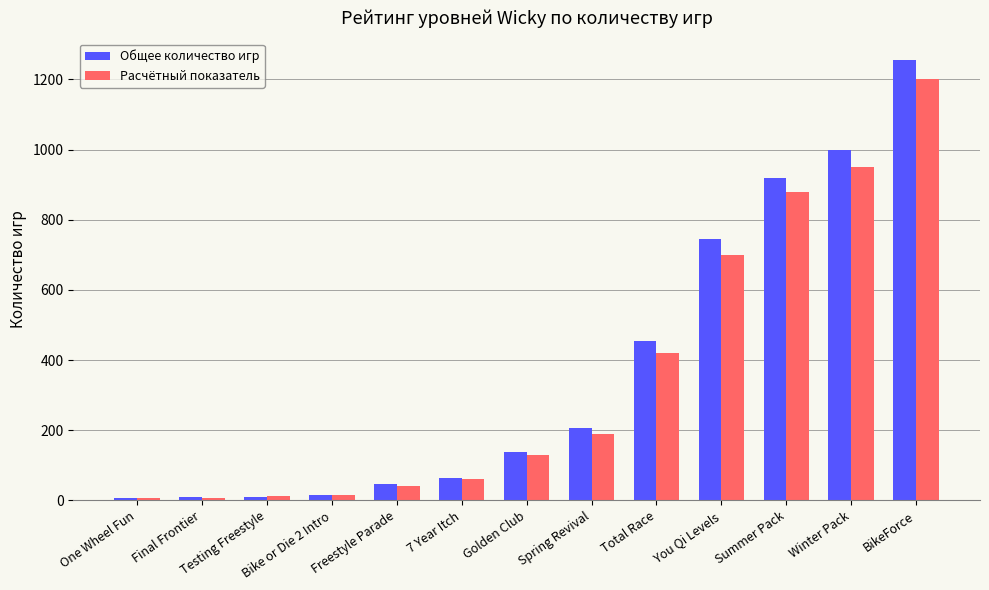

At which category does the chart reach its peak across all series?

BikeForce